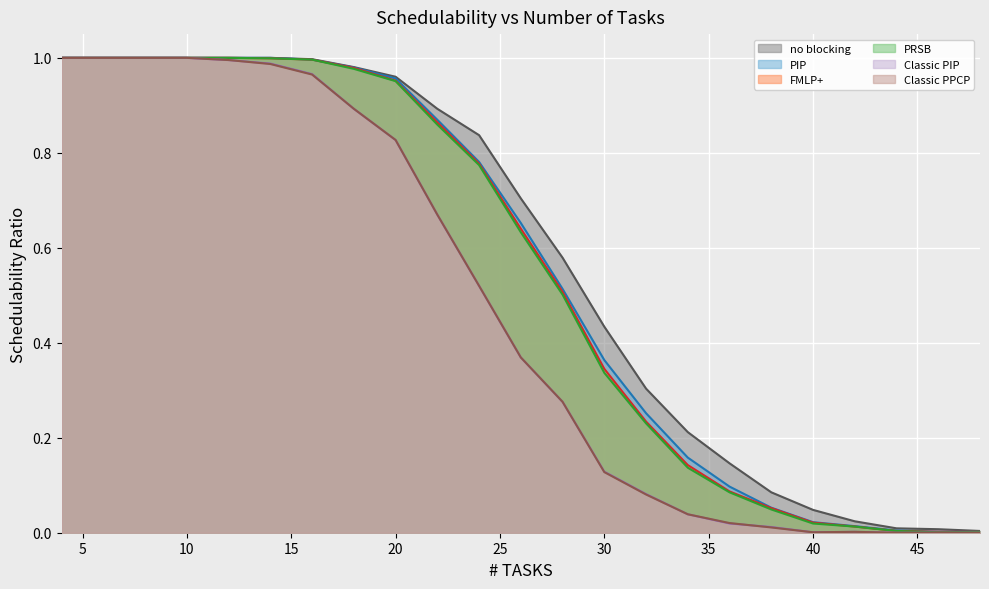

True or false: no blocking has more than 2 points higher than both neighbors.

False